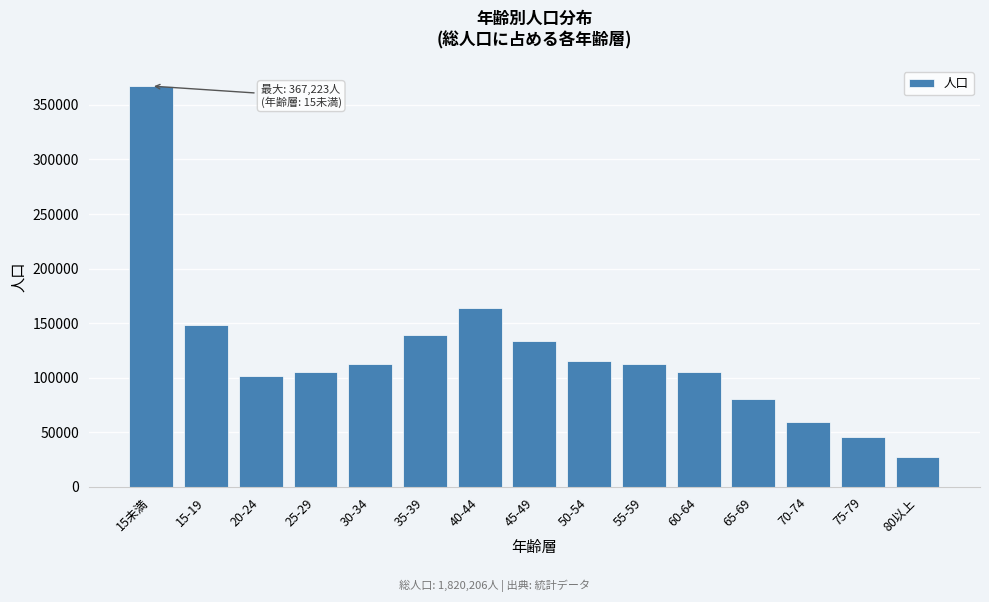

What is the change in value from 15-19 to 70-74?

-88679